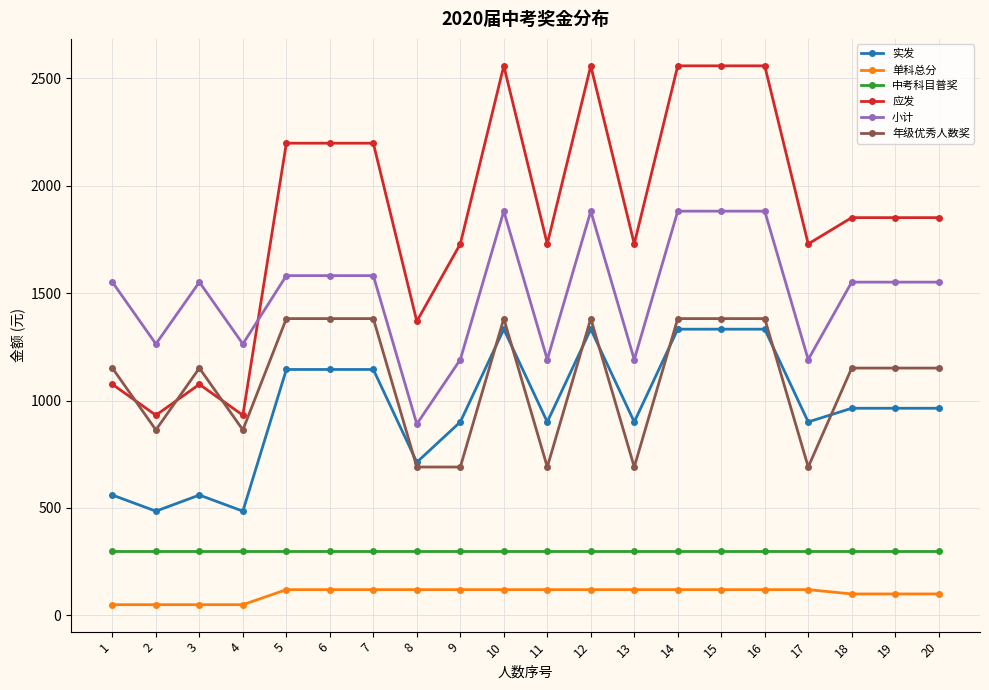

Reading left to right, transcribe all the data shown in this chart.

实发: 1=560.2	2=485.2	3=560.2	4=485.2	5=1144.5	6=1144.5	7=1144.5	8=712.9	9=900.4	10=1332.0	11=900.4	12=1332.0	13=900.4	14=1332.0	15=1332.0	16=1332.0	17=900.4	18=964.1	19=964.1	20=964.1
单科总分: 1=50.0	2=50.0	3=50.0	4=50.0	5=120.0	6=120.0	7=120.0	8=120.0	9=120.0	10=120.0	11=120.0	12=120.0	13=120.0	14=120.0	15=120.0	16=120.0	17=120.0	18=100.0	19=100.0	20=100.0
中考科目普奖: 1=300.0	2=300.0	3=300.0	4=300.0	5=300.0	6=300.0	7=300.0	8=300.0	9=300.0	10=300.0	11=300.0	12=300.0	13=300.0	14=300.0	15=300.0	16=300.0	17=300.0	18=300.0	19=300.0	20=300.0
应发: 1=1075.5	2=931.6	3=1075.5	4=931.6	5=2197.5	6=2197.5	7=2197.5	8=1368.7	9=1728.7	10=2557.5	11=1728.7	12=2557.5	13=1728.7	14=2557.5	15=2557.5	16=2557.5	17=1728.7	18=1851.0	19=1851.0	20=1851.0
小计: 1=1551.0	2=1263.3	3=1551.0	4=1263.3	5=1581.2	6=1581.2	7=1581.2	8=890.6	9=1190.6	10=1881.2	11=1190.6	12=1881.2	13=1190.6	14=1881.2	15=1881.2	16=1881.2	17=1190.6	18=1551.0	19=1551.0	20=1551.0
年级优秀人数奖: 1=1151.0	2=863.3	3=1151.0	4=863.3	5=1381.2	6=1381.2	7=1381.2	8=690.6	9=690.6	10=1381.2	11=690.6	12=1381.2	13=690.6	14=1381.2	15=1381.2	16=1381.2	17=690.6	18=1151.0	19=1151.0	20=1151.0